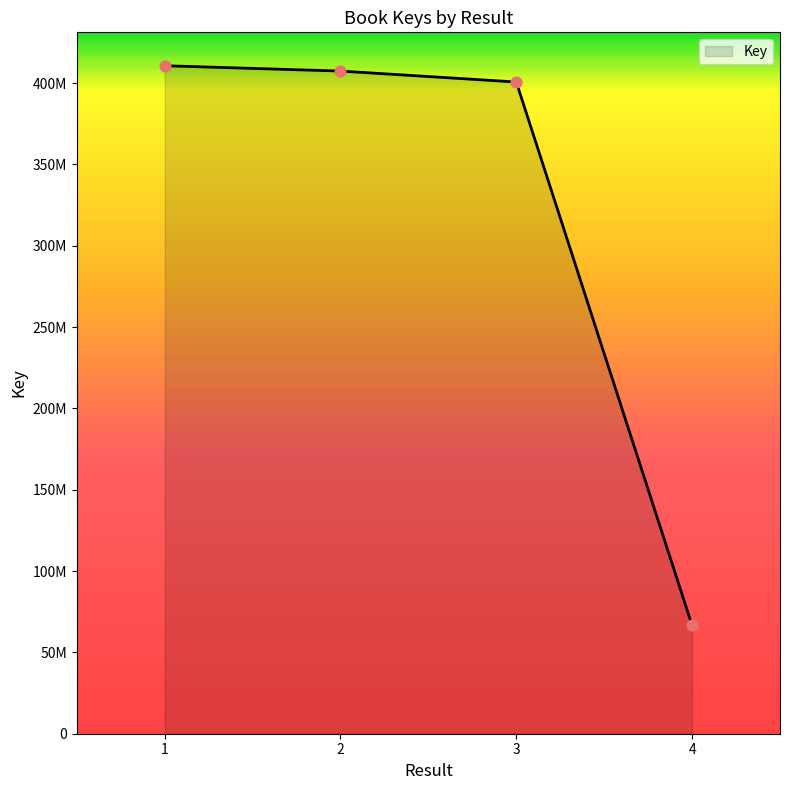

Is this an area chart (filled region under the line)?

Yes